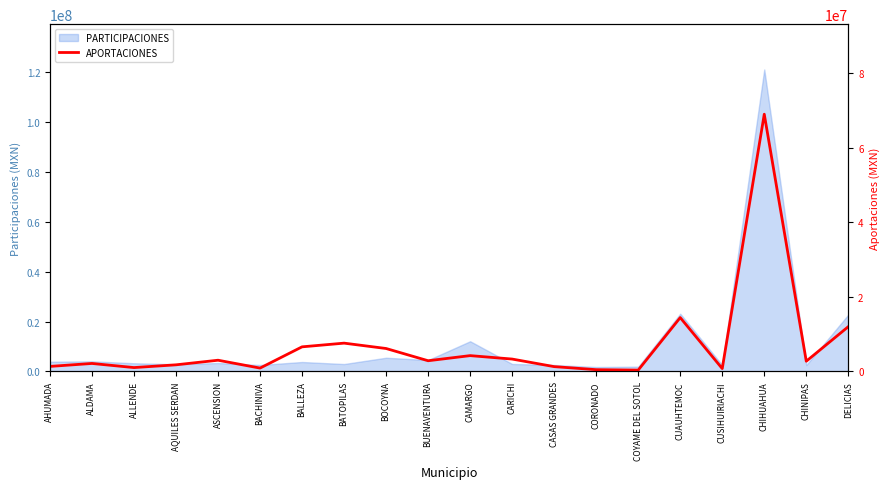

Reading left to right, transcribe all the data shown in this chart.

1355843.4	2152238.2	1045633.1	1784952.3	3019378.1	909463.9	6609932.8	7603577.5	6163291.5	2880056.6	4253106.6	3330440.4	1299571.2	482425.3	370912.0	14458850.6	777855.8	69037161.2	2749346.5	12023785.2